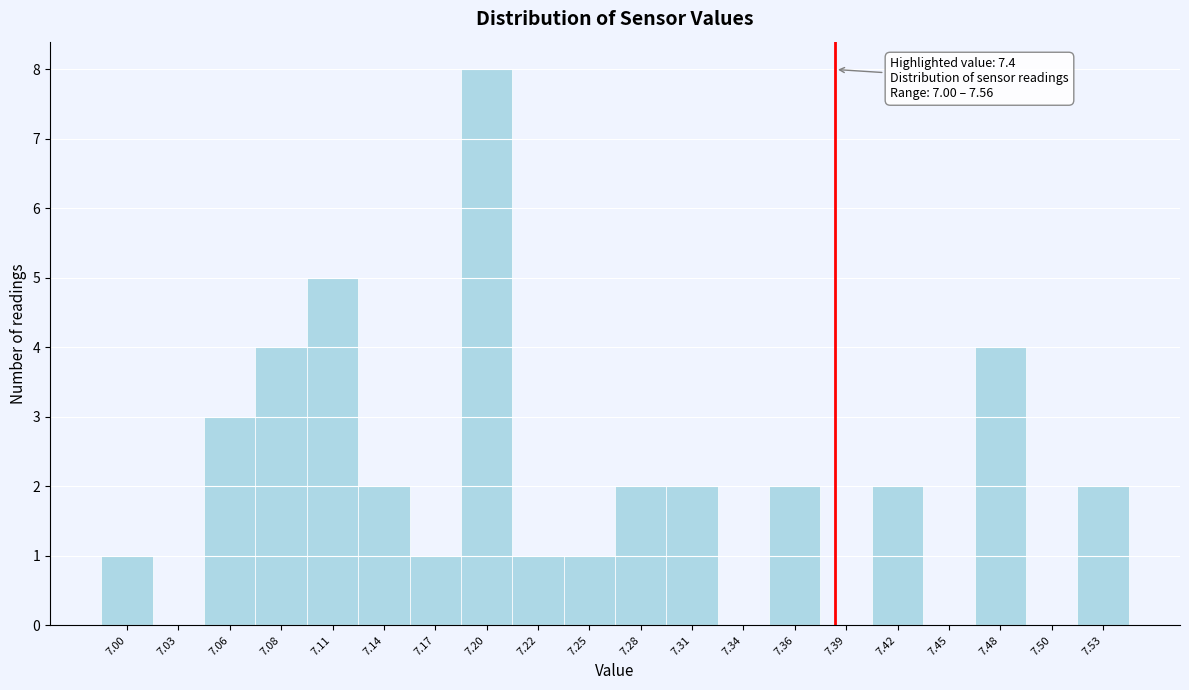

Reading left to right, what are all the values shown in this chart?

7.00=1	7.03=0	7.06=3	7.08=4	7.11=5	7.14=2	7.17=1	7.20=8	7.22=1	7.25=1	7.28=2	7.31=2	7.34=0	7.36=2	7.39=0	7.42=2	7.45=0	7.48=4	7.50=0	7.53=2